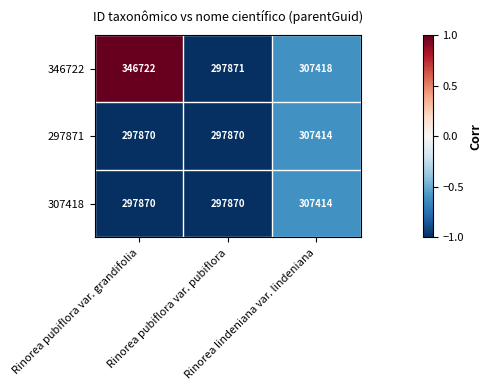

What is the sum of all 297871 values?

903154